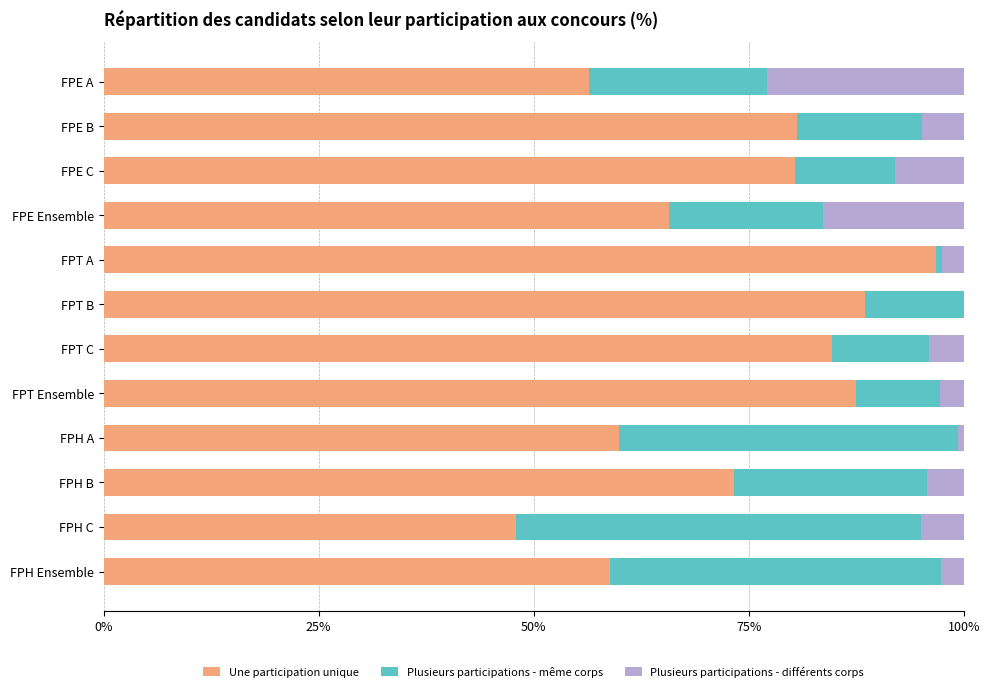

The value of Une participation unique at FPT C is 112.7. True or false?

False